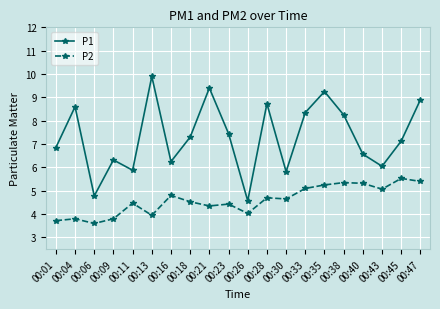

Which series has the largest range (max minus min)?

P1